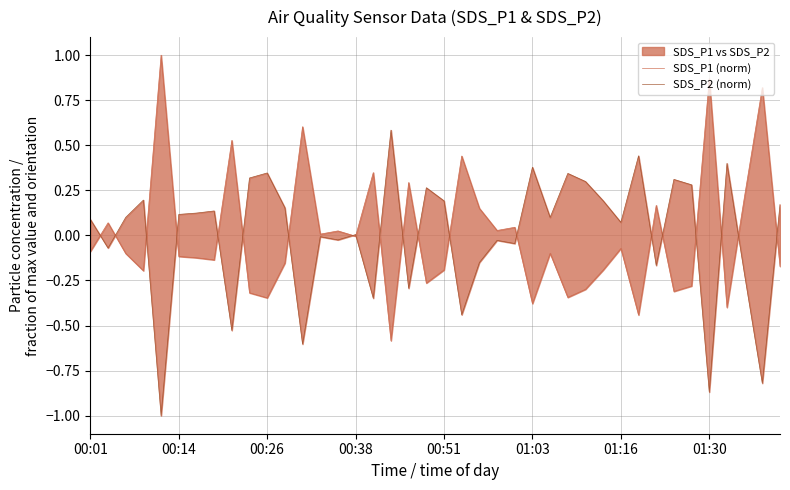

Between 24 and 14, which is larger?

24